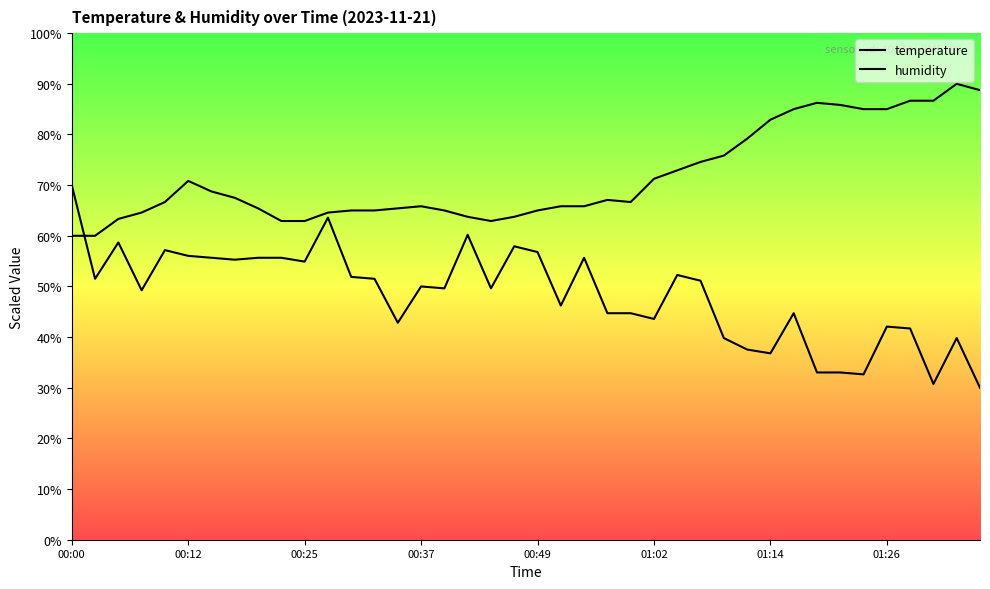

At how many categories does at least one series exceed 73?

13